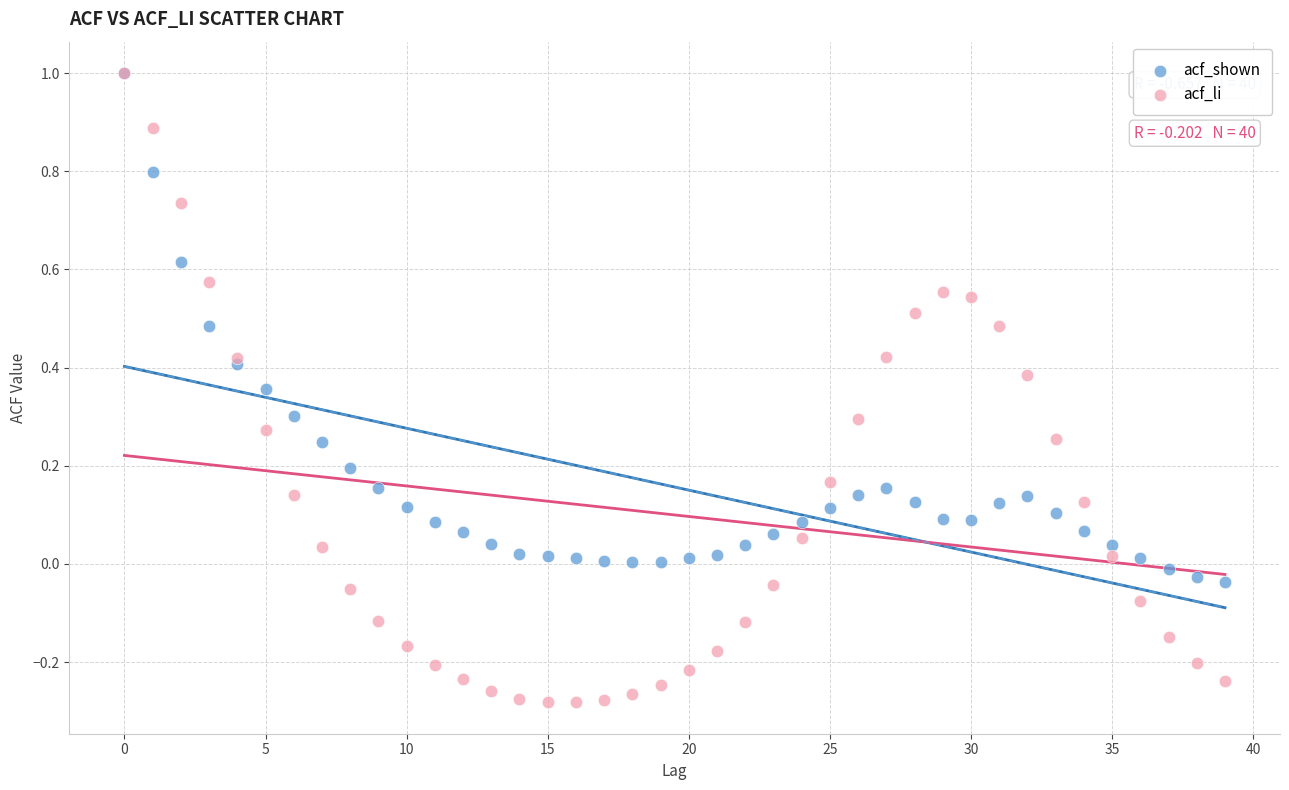

What are all the series names shown in the legend?

acf_shown, acf_li